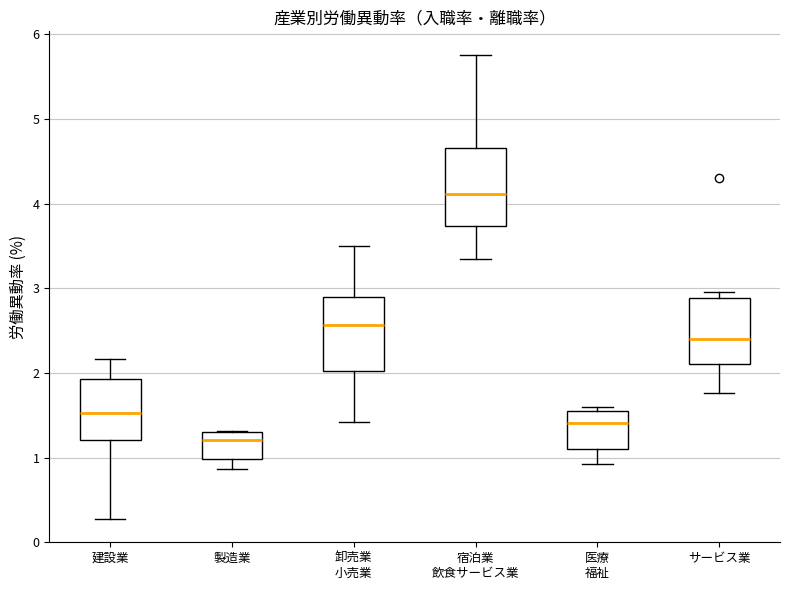

Which box has the lowest median line?

製造業